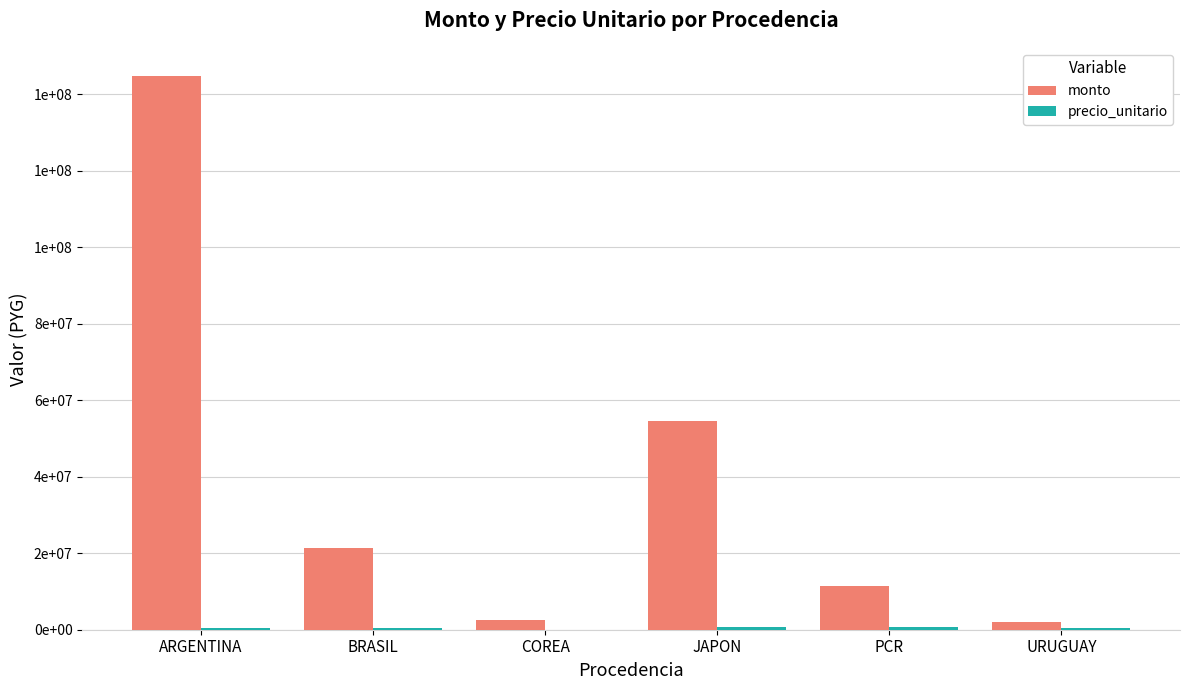

Are the bars grouped side by side (vs. stacked)?

Yes